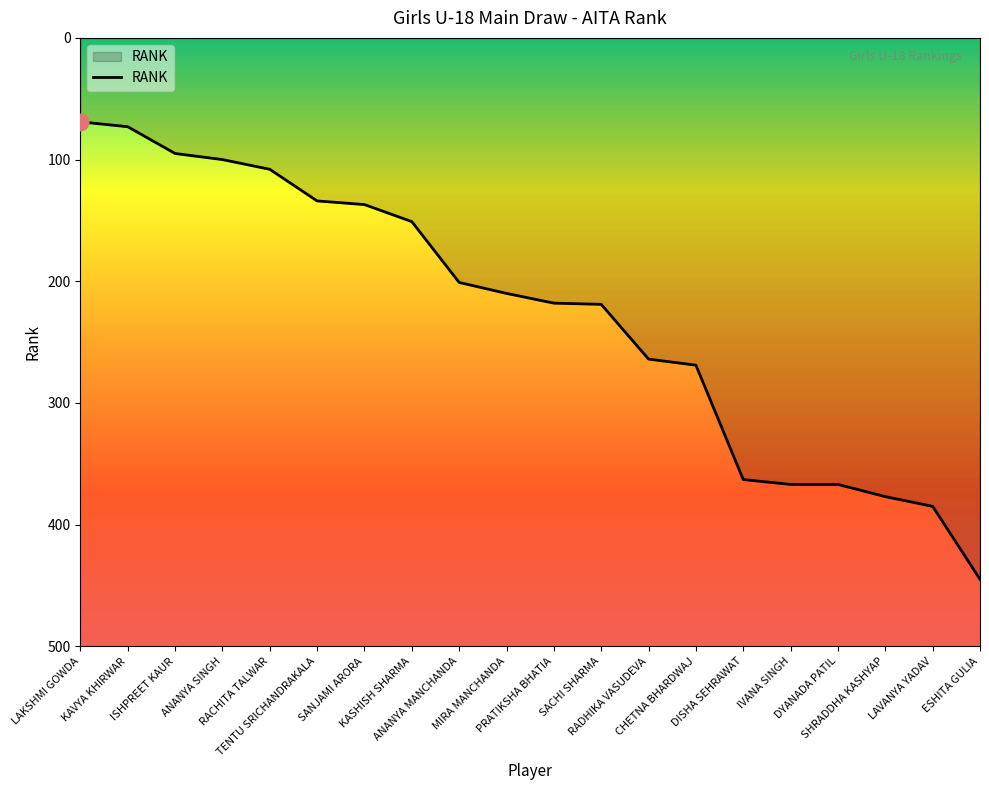

Read the value at LAVANYA YADAV.

385